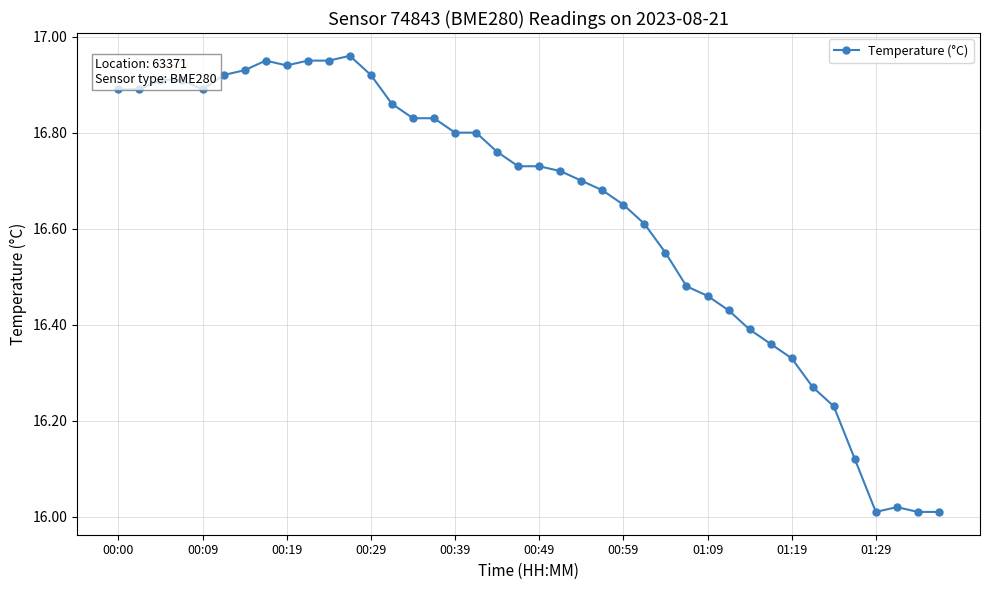

True or false: the data has more than 0 interior local peaks.

True